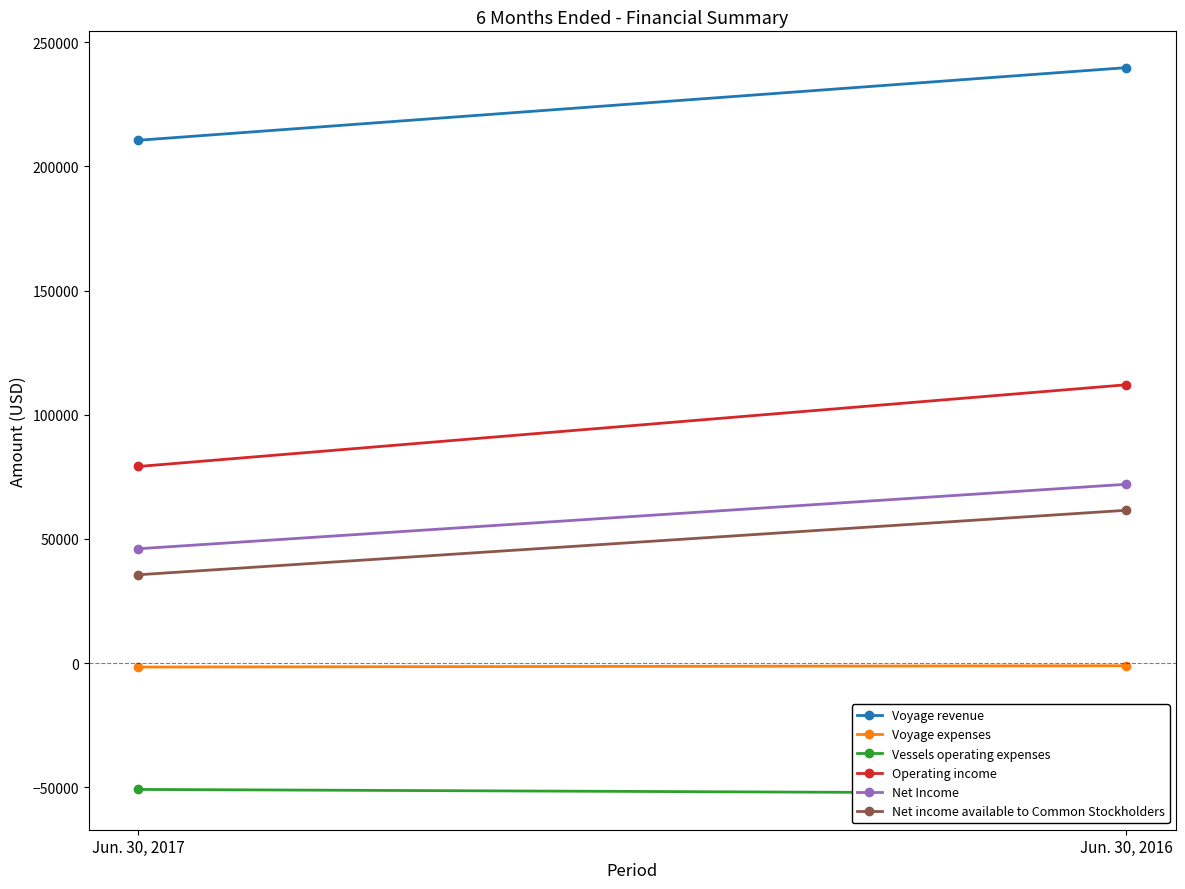

At how many categories does at least one series exceed 224355?

1